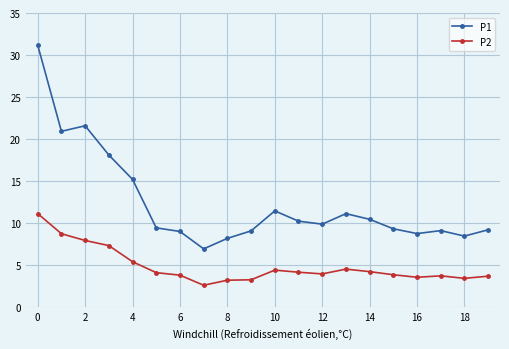

What is the value of the P1 point at the 2nd from the left?

20.9